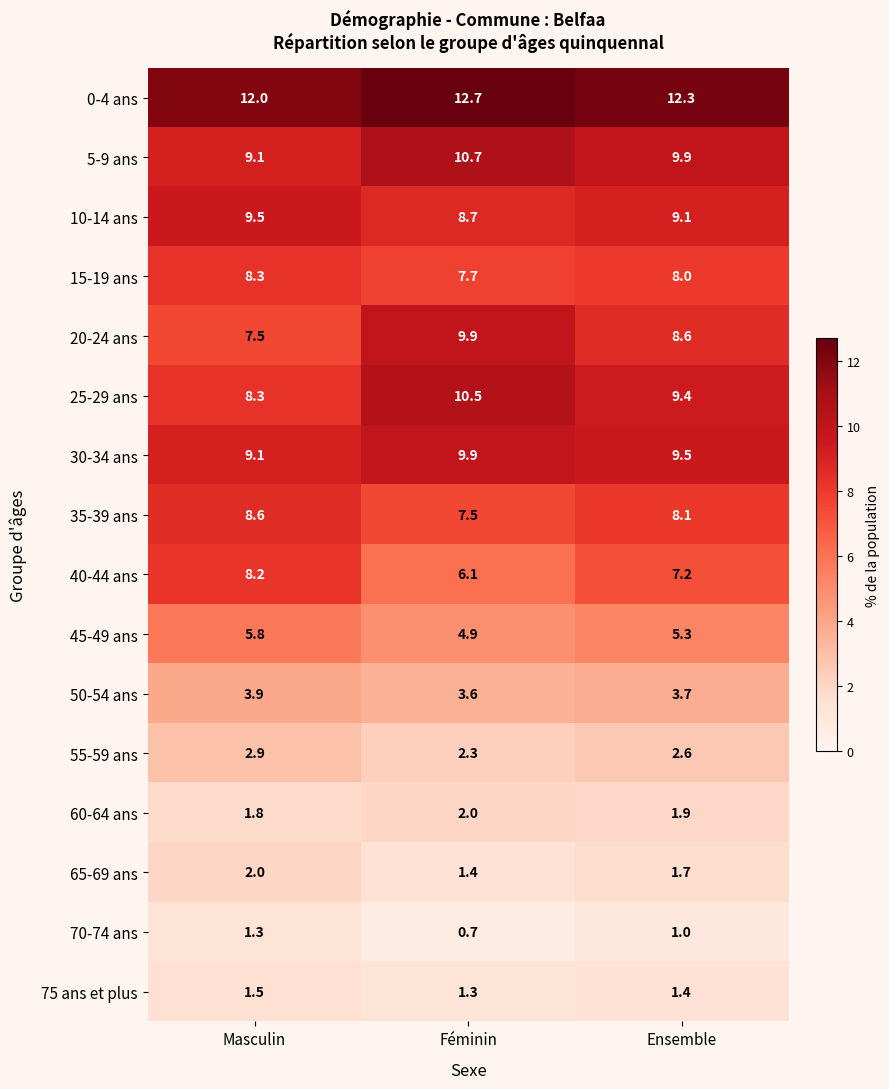

Where is 25-29 ans nearest to the value 9?

Ensemble